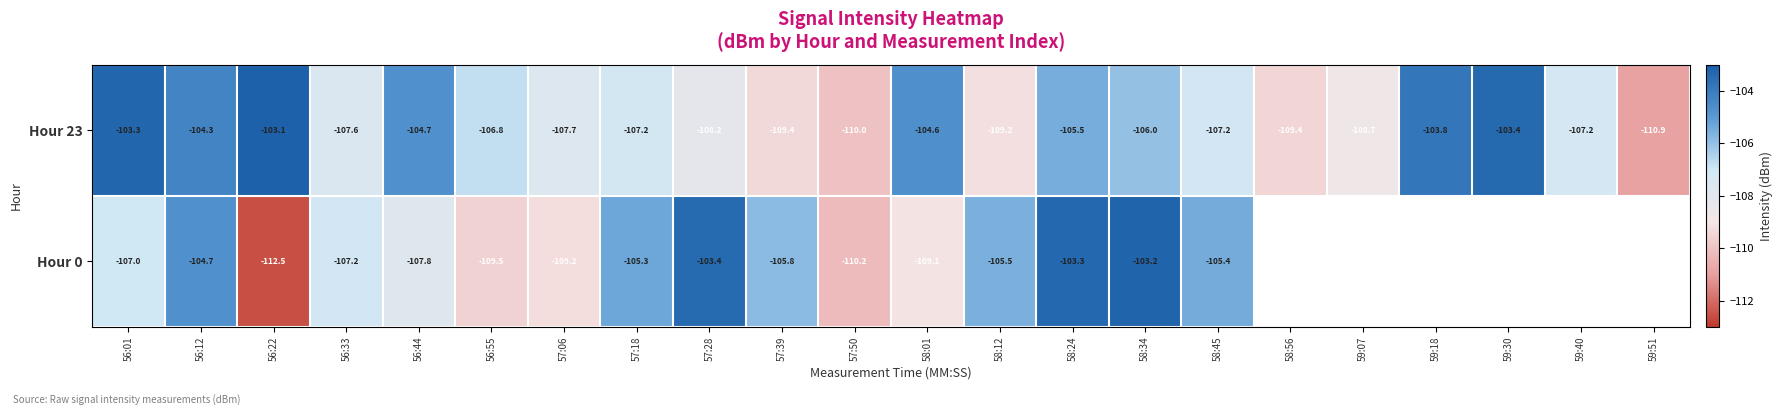

Is the value of Hour 0 at 58:45 greater than the value of Hour 23 at 58:01?

No